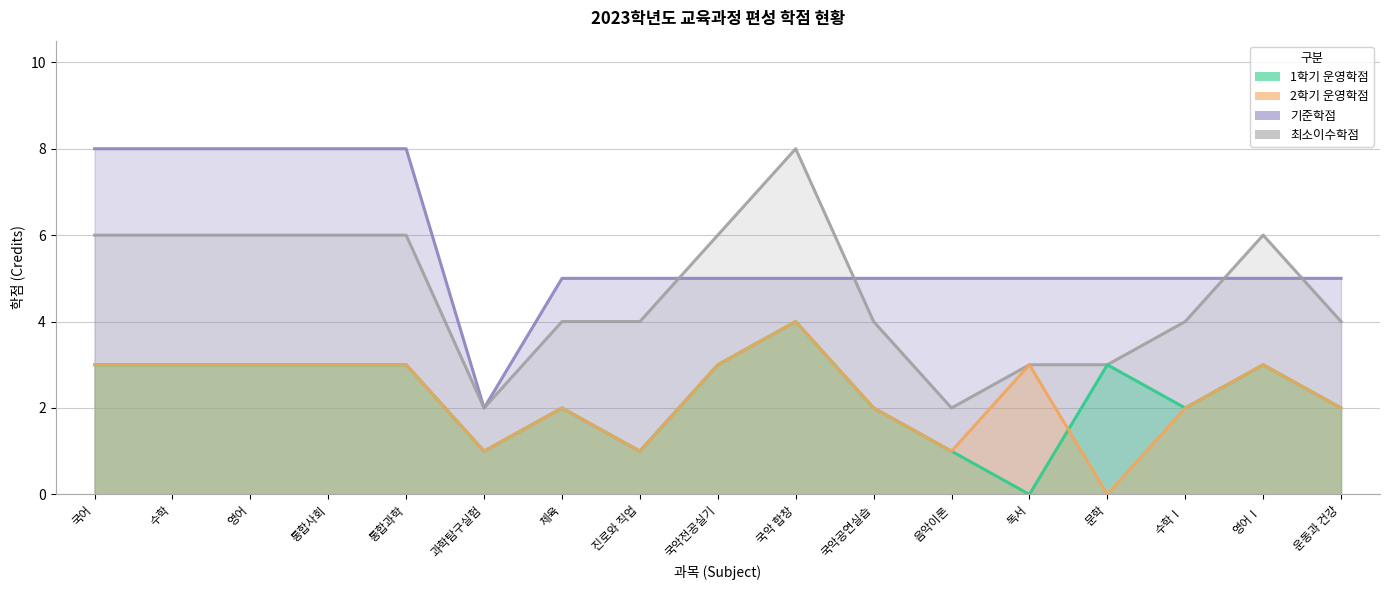

The value of 1학기 운영학점 at 운동과 건강 is 3. True or false?

False